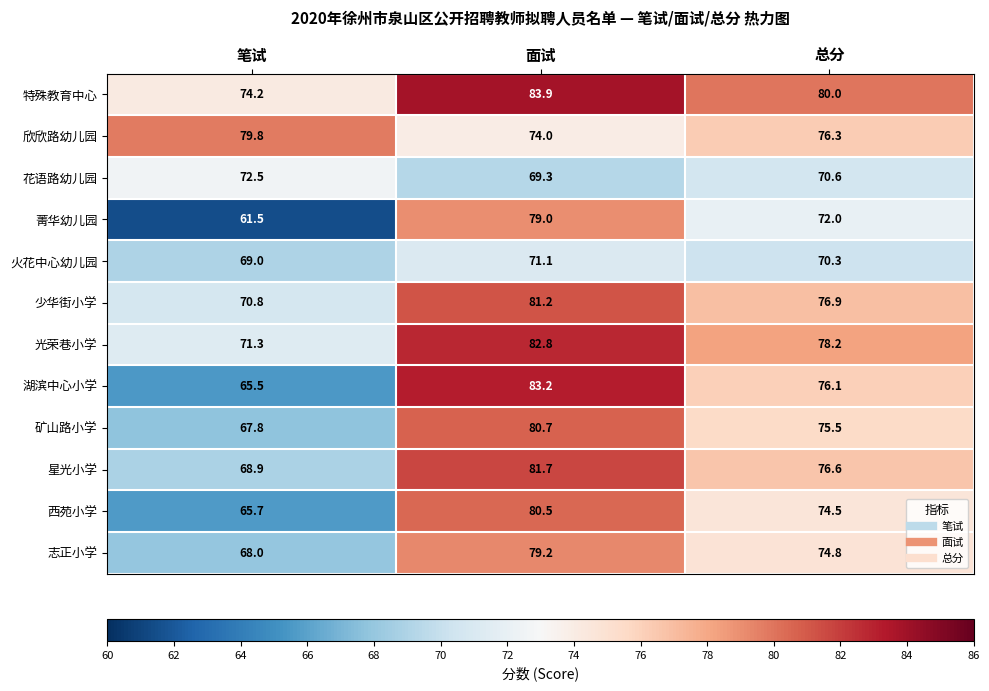

The value of 矿山路小学 at 笔试 is 67.8. True or false?

True